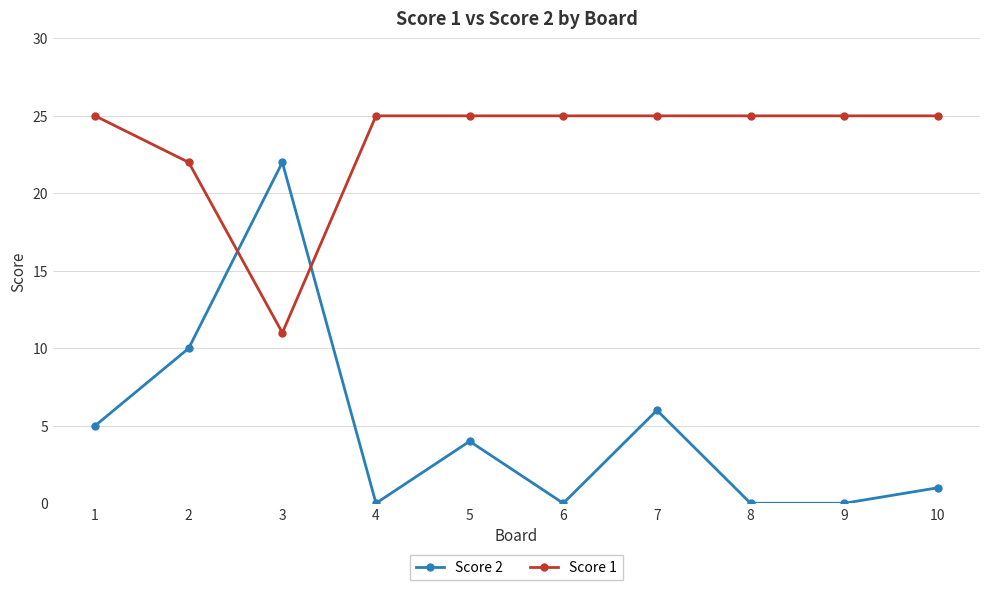

Count the number of categories in the chart.

10